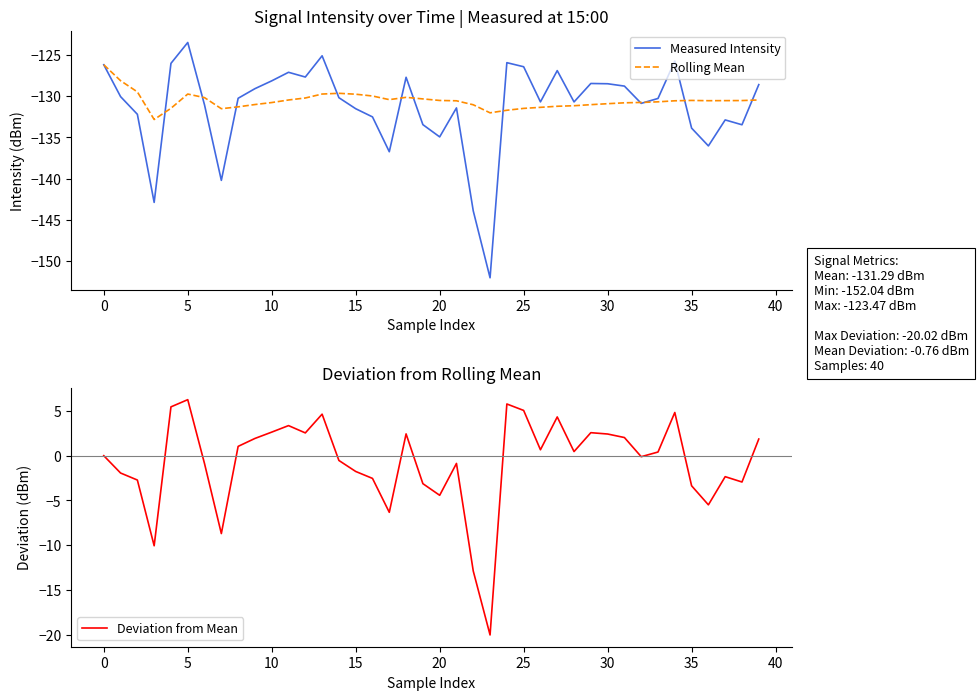

True or false: Deviation from Mean has a value of -1.8 at 15.

True